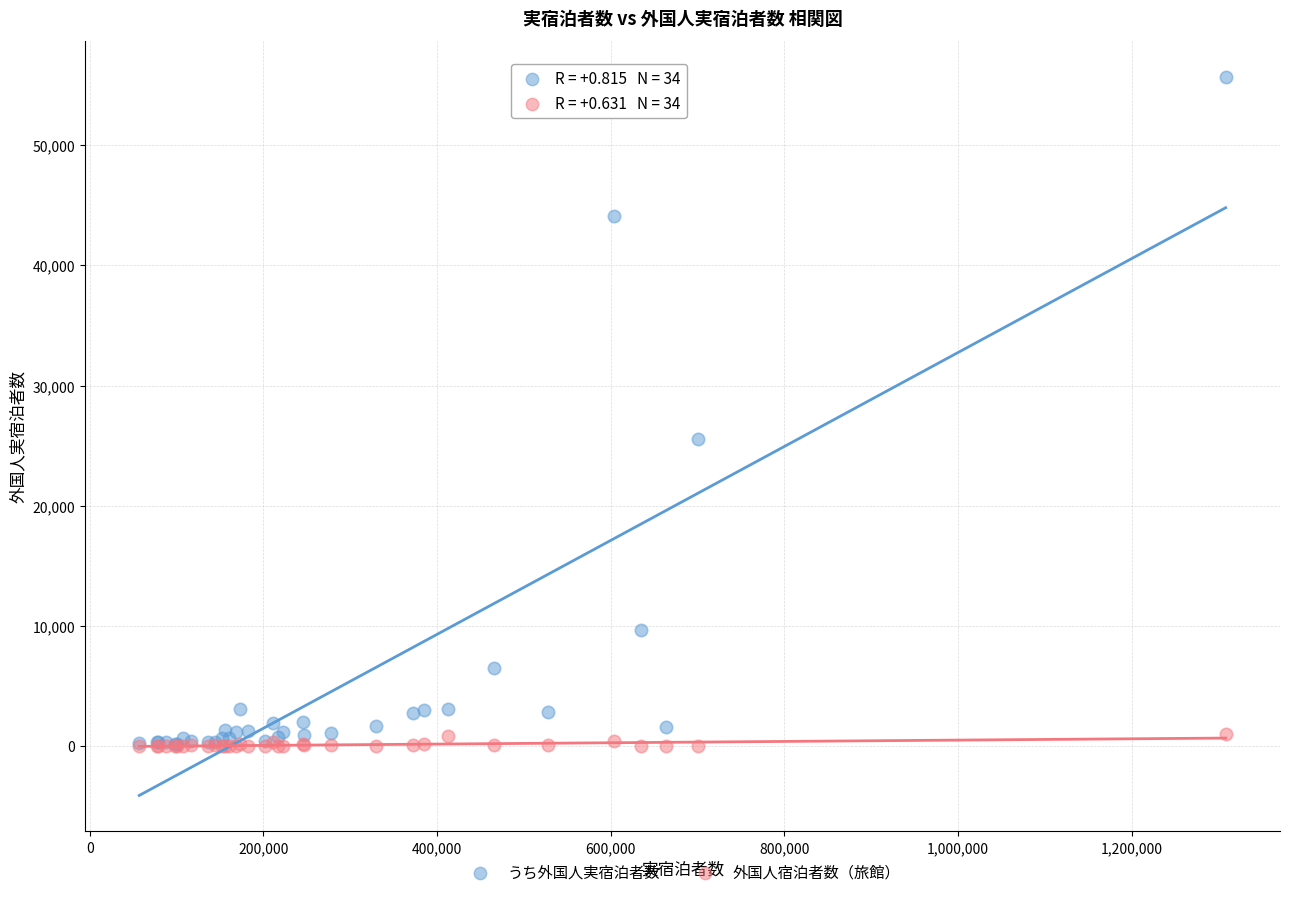

In the うち外国人実宿泊者数 series, what Y value is closest to 27930?

25510